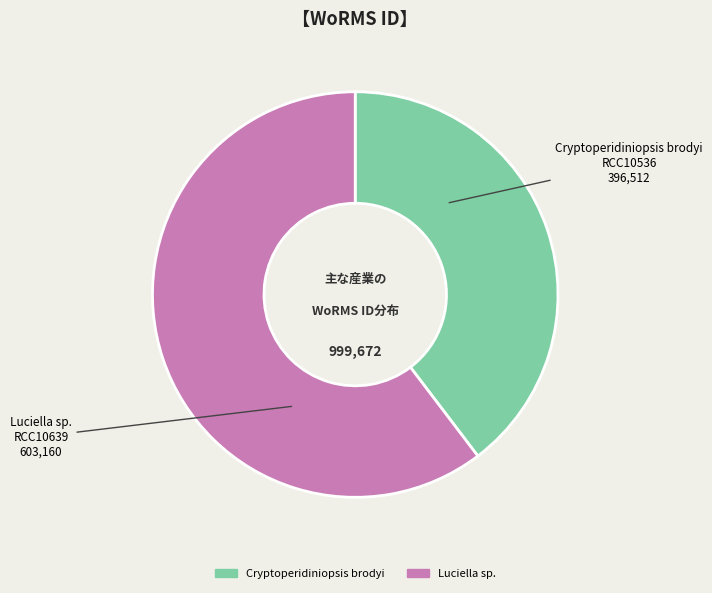

Rank the categories by value from lowest to highest.

Cryptoperidiniopsis brodyi, Luciella sp.